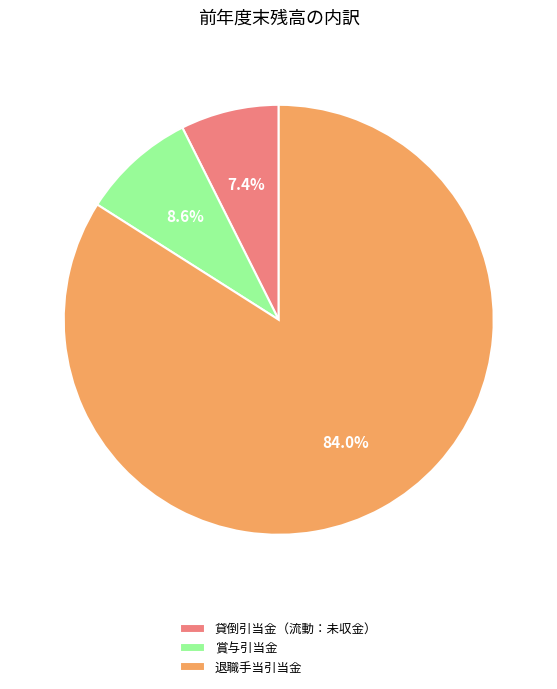

What portion of the pie excludes 賞与引当金?

91.4%